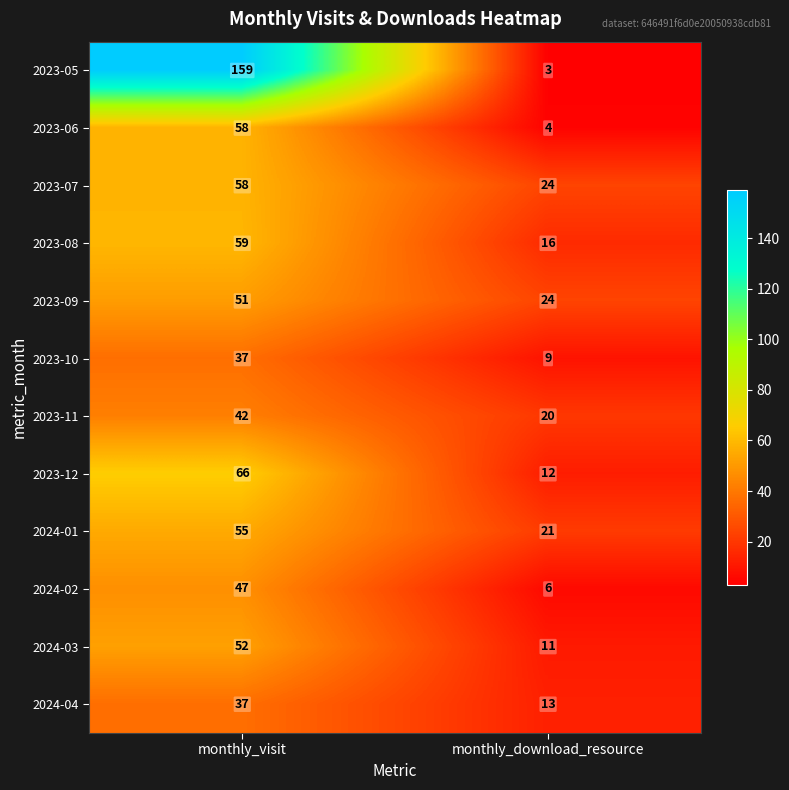

Read the 2023-07 value at monthly_download_resource.

24